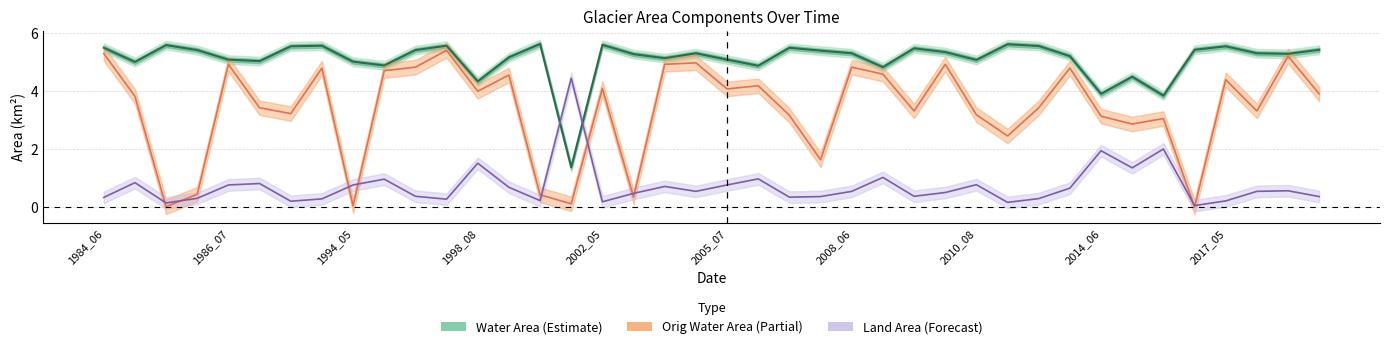

In Orig Water Area (Partial), how many points are lower than both neighbors (excluding endpoints)?

13